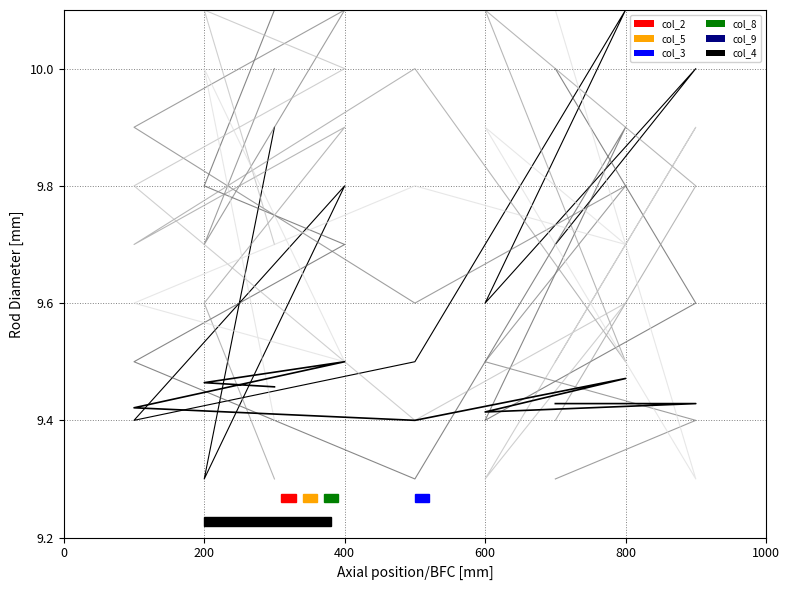

How many interior local valleys does the col_2 series have?

3